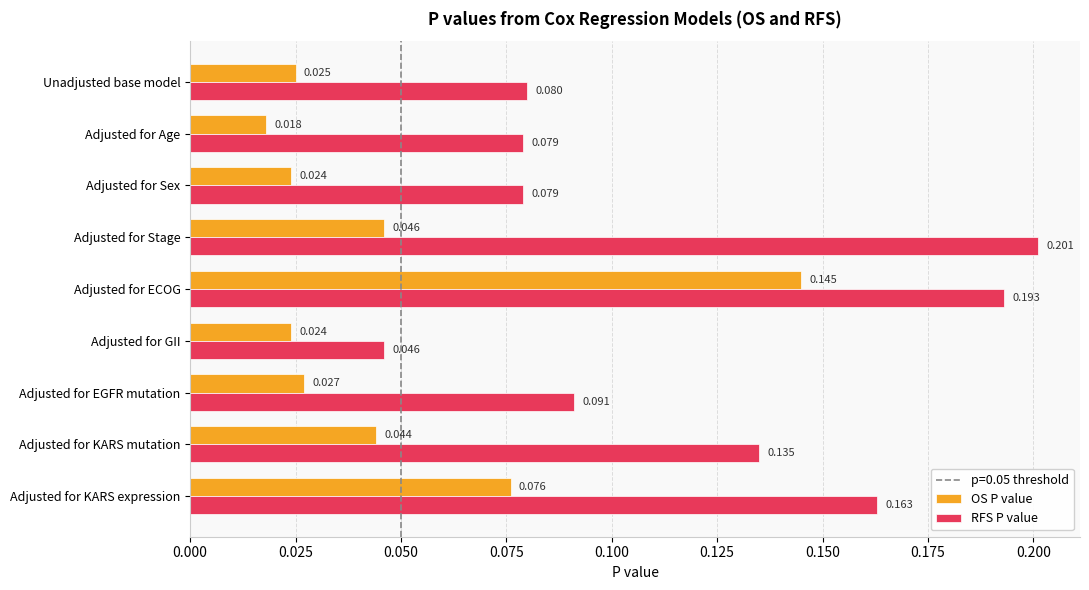

Between Adjusted for GII and Adjusted for EGFR mutation, which series saw the biggest shift?

RFS P value